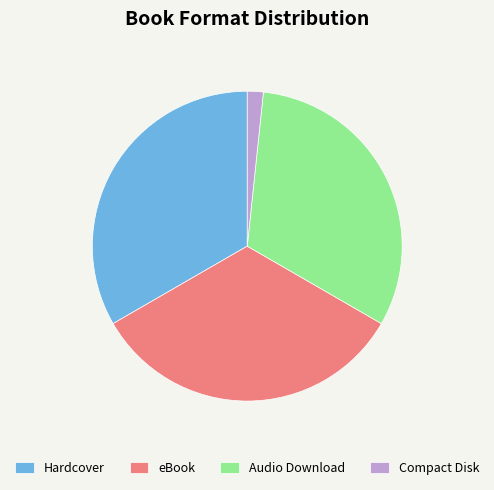

Is the sum of Hardcover and Compact Disk greater than half?

No